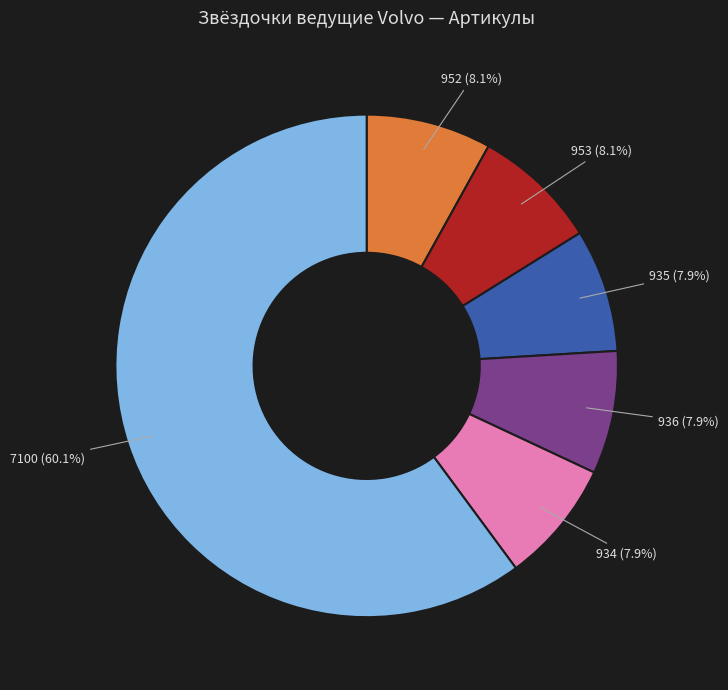

Is there a majority slice in this chart?

Yes